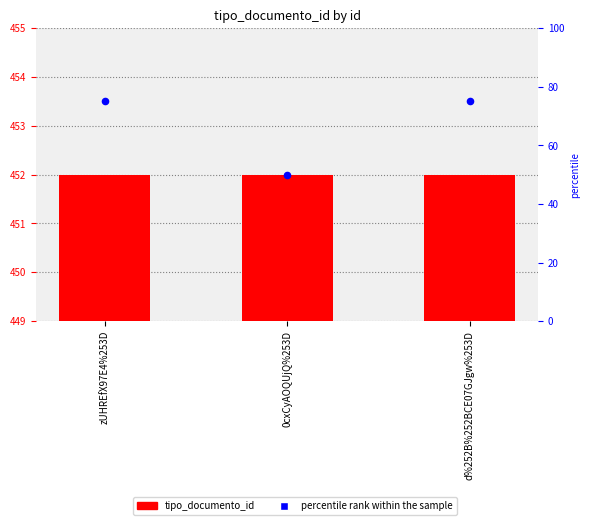

At how many categories does at least one series exceed 193?

3